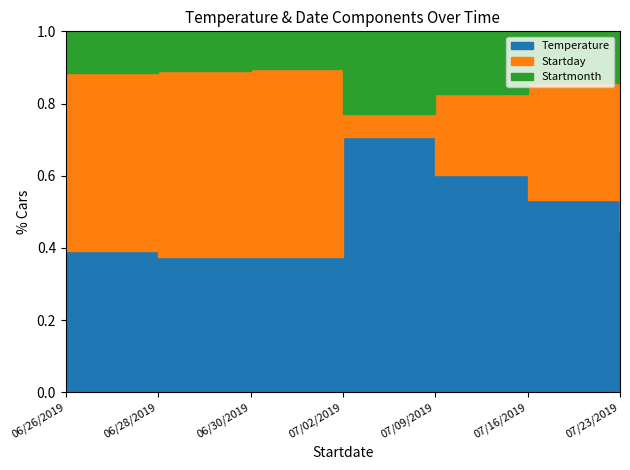

What is the label of the 5th point from the left?

07/09/2019